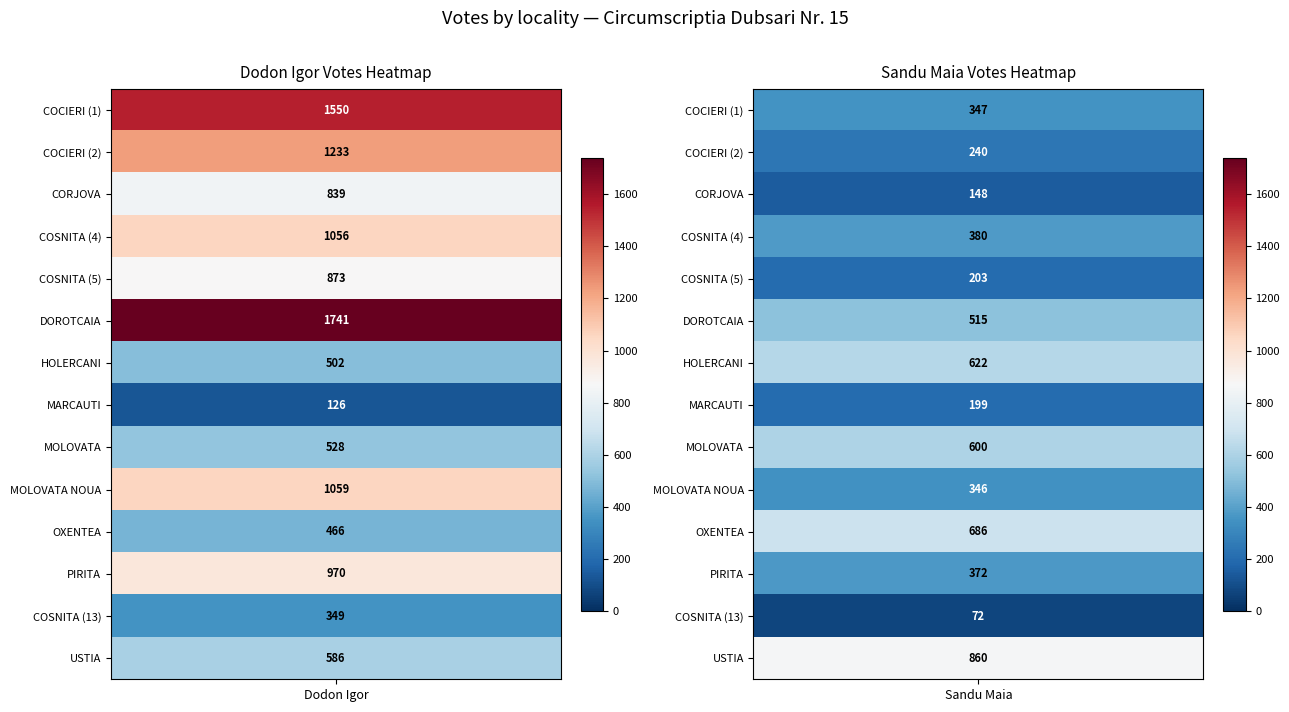

List the series in order of their peak value, highest first.

DOROTCAIA, COCIERI_1, COCIERI_2, MOLOVATA_N, COSNITA_4, PIRITA, COSNITA_5, USTIA, CORJOVA, OXENTEA, HOLERCANI, MOLOVATA, COSNITA_13, MARCAUTI